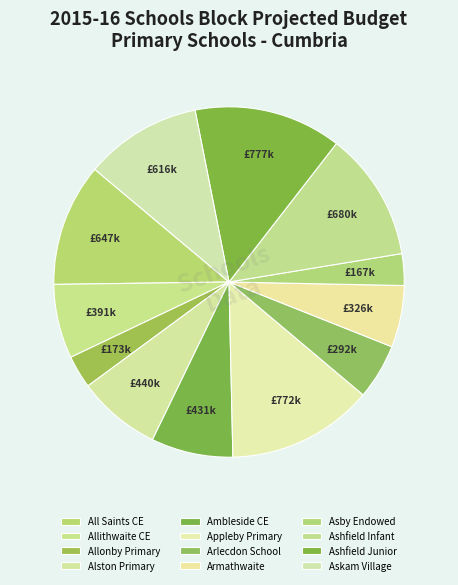

Which category has the smallest portion of the pie?

Asby Endowed